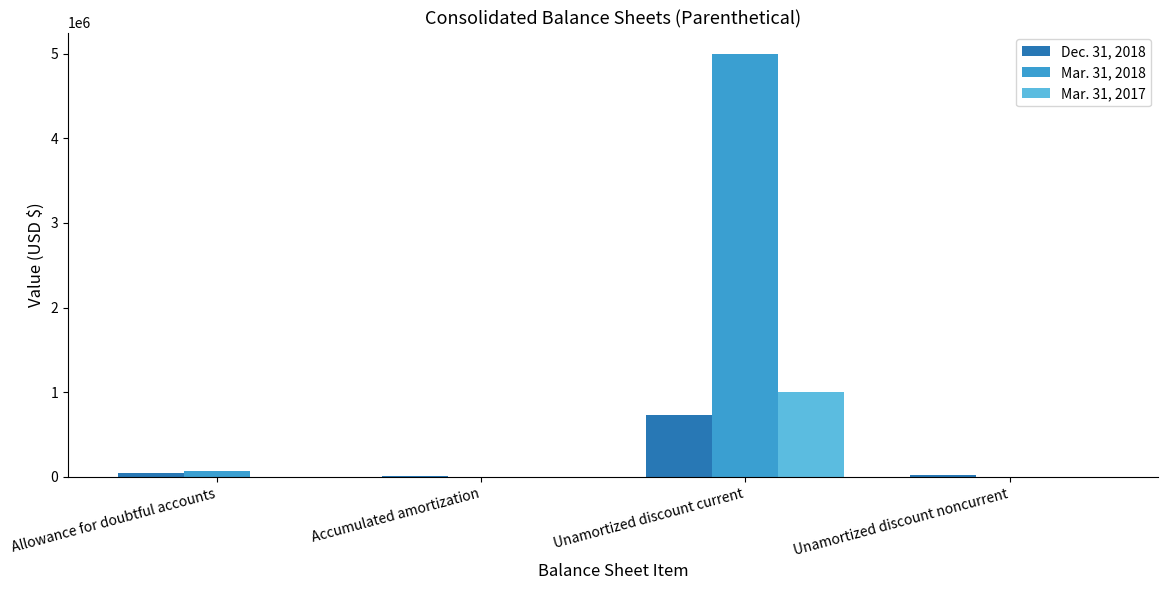

How many groups of bars are there?

4